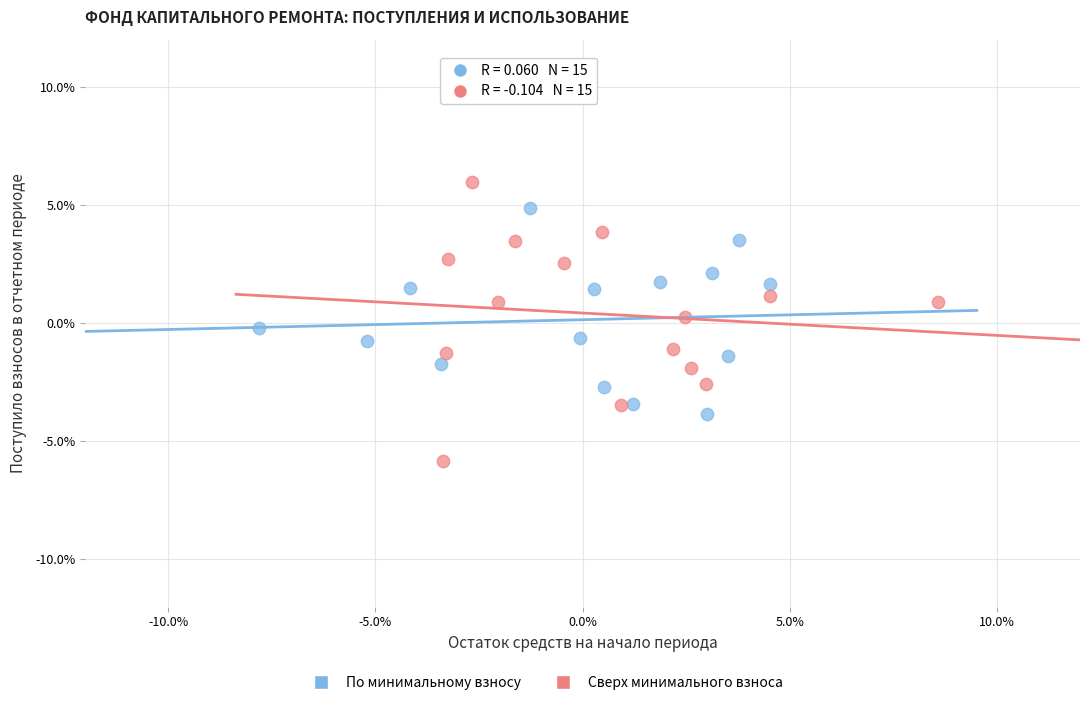

Which series contains the lowest Y value?

Сверх минимального взноса